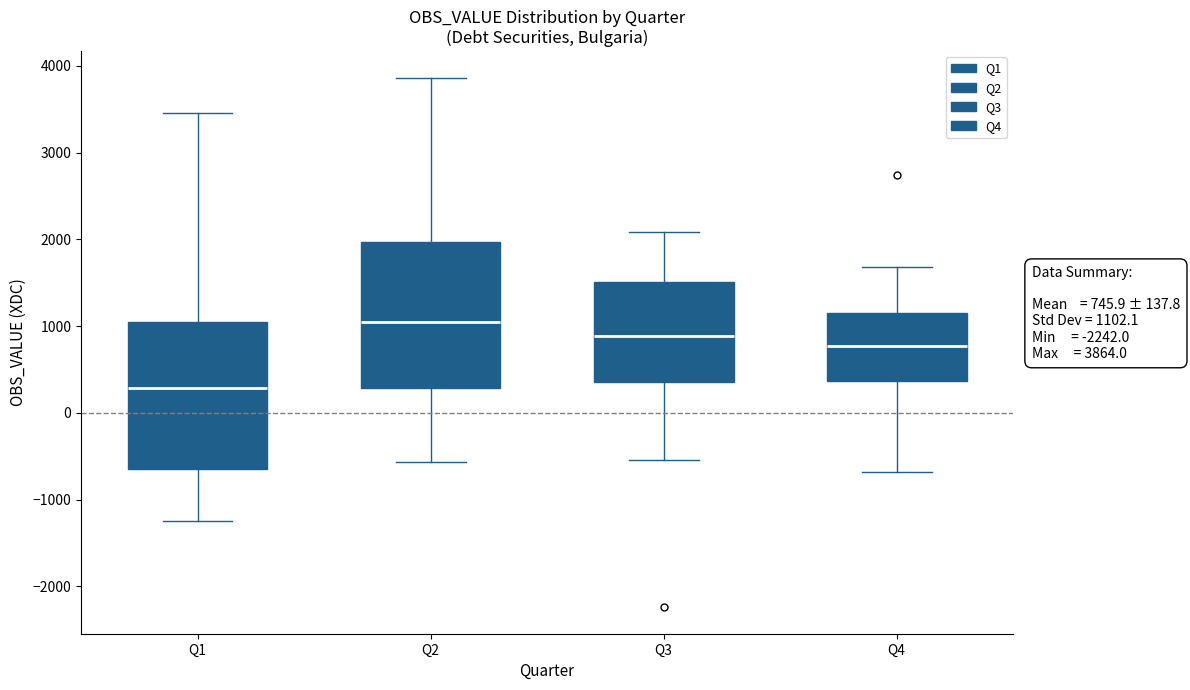

Which box's median line is the lowest?

Q1